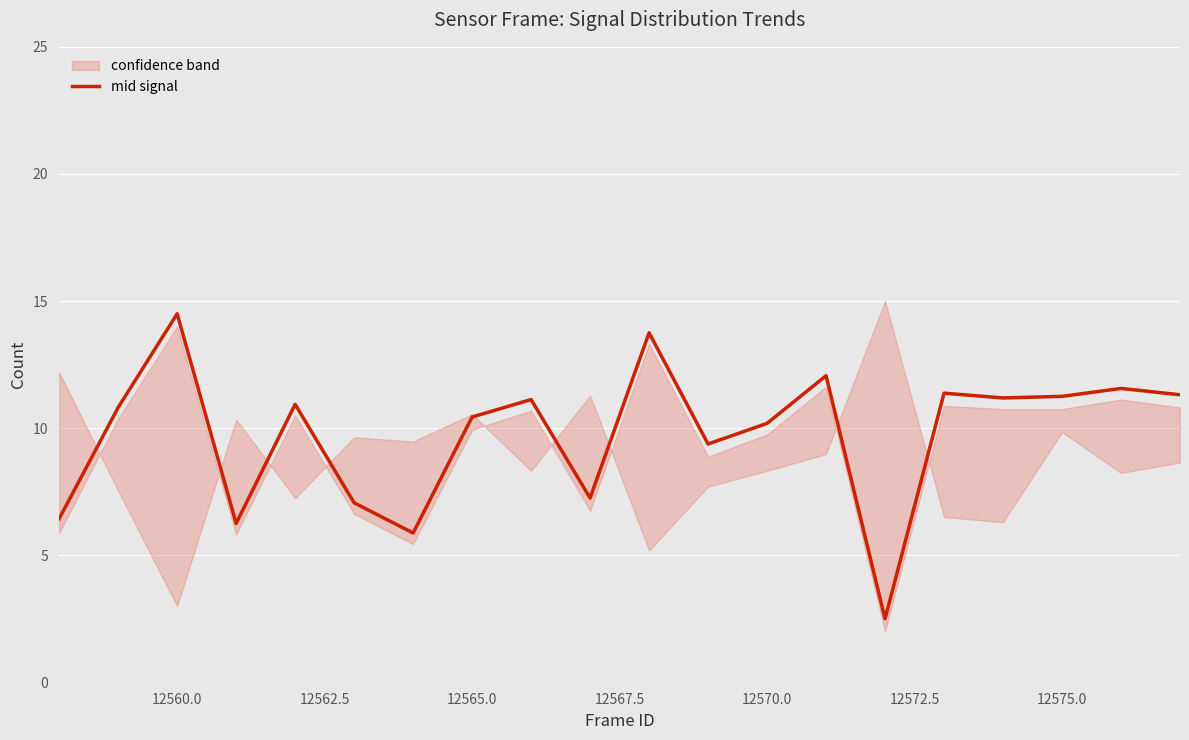

What is the highest value of the mid signal series?

14.5